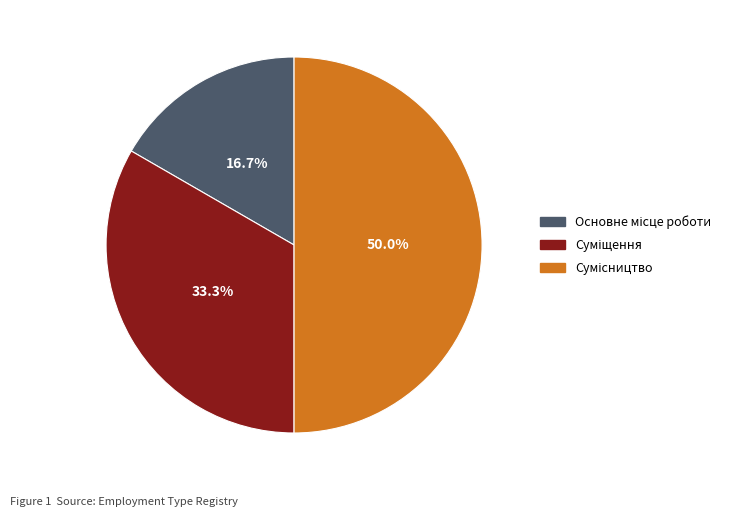

How many slices are in this pie chart?

3